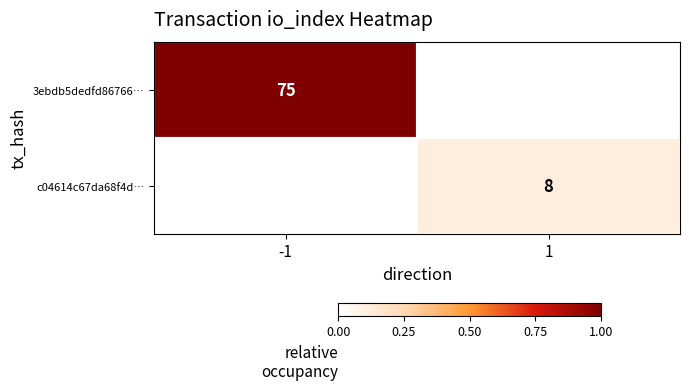

Is it true that 3ebdb5dedfd86766… equals 31 at -1?

False